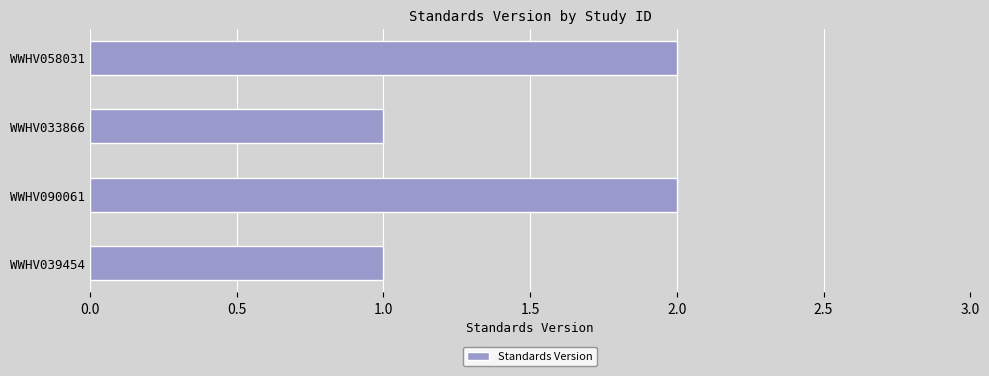

The value at WWHV058031 is 0. True or false?

False